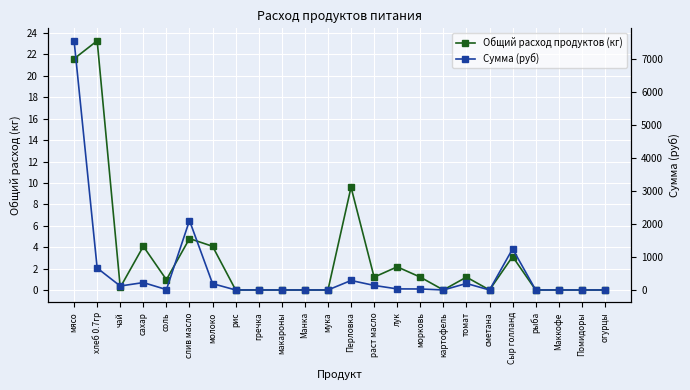

Rank the series by their average value, from highest to lowest.

Сумма (руб), Общий расход продуктов (кг)